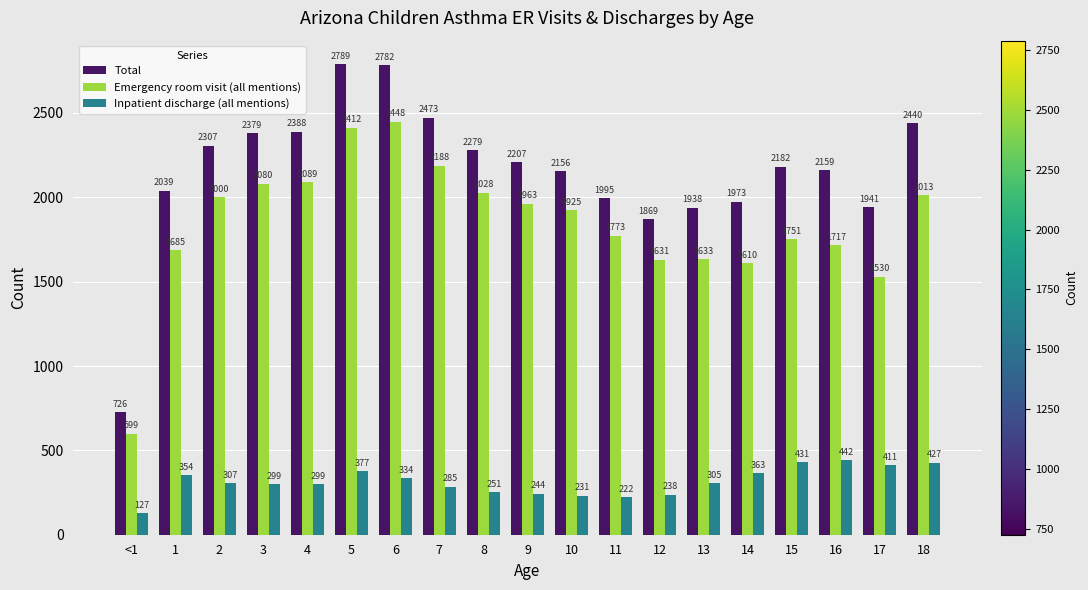

The value of Emergency room visit (all mentions) at 3 is 3124. True or false?

False